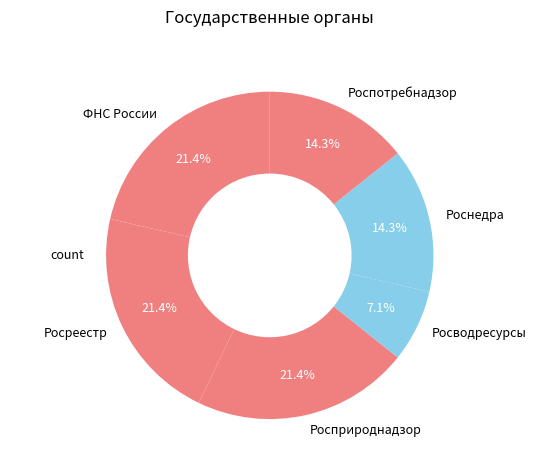

Is Роснедра the majority of the pie?

No